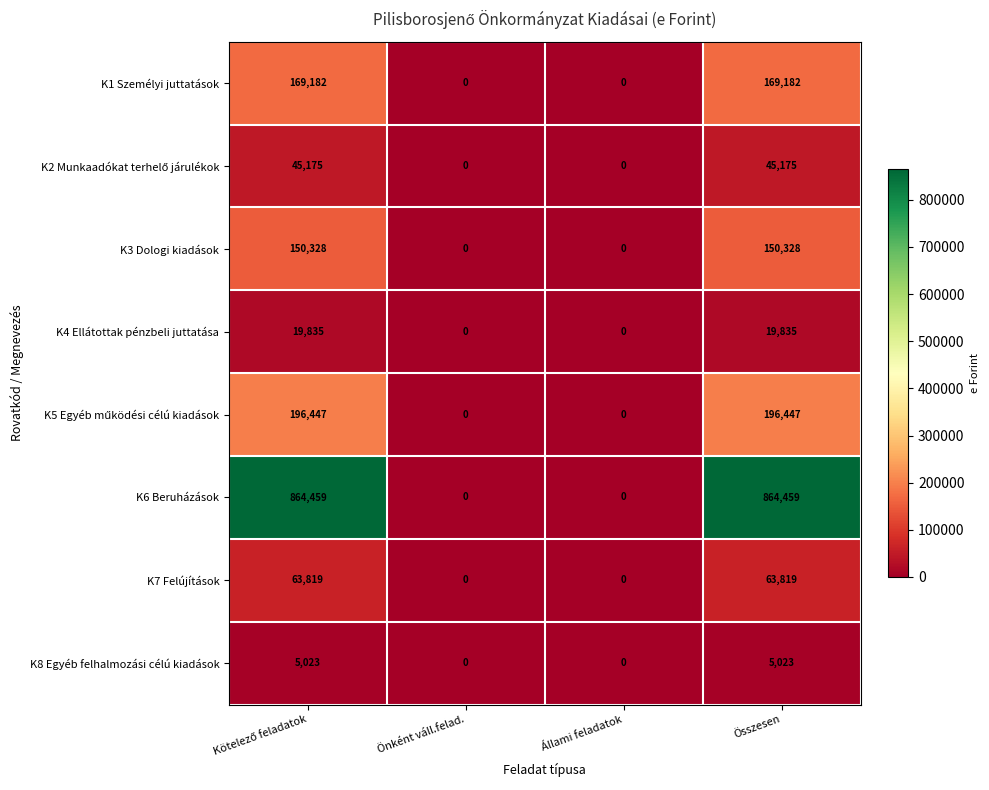

What is the difference between the K8 Egyéb felhalmozási célú kiadások values at Állami feladatok and Összesen?

5023